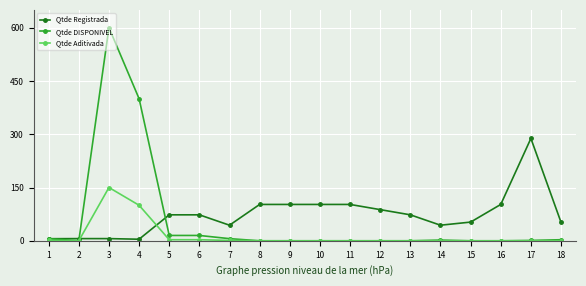

At which category does Qtde Aditivada reach its first local peak?

3